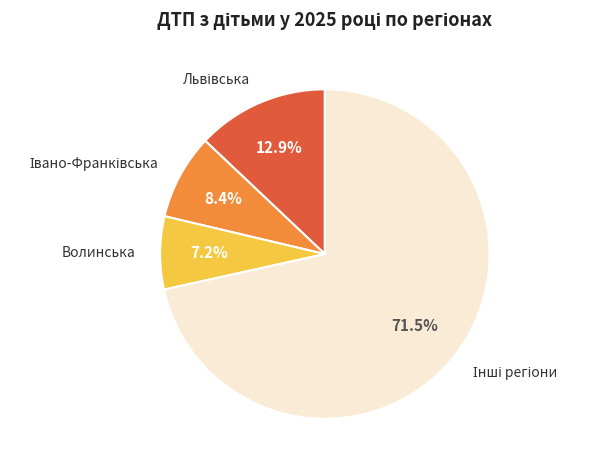

Is there a majority slice in this chart?

Yes